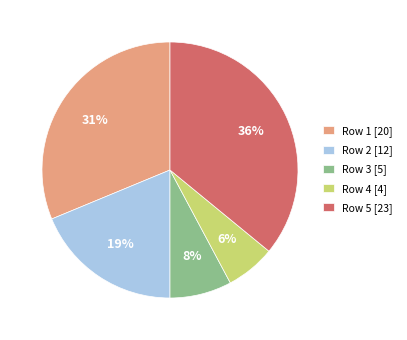

What percentage is the Row 4 [4] slice, to the nearest percent?

6%